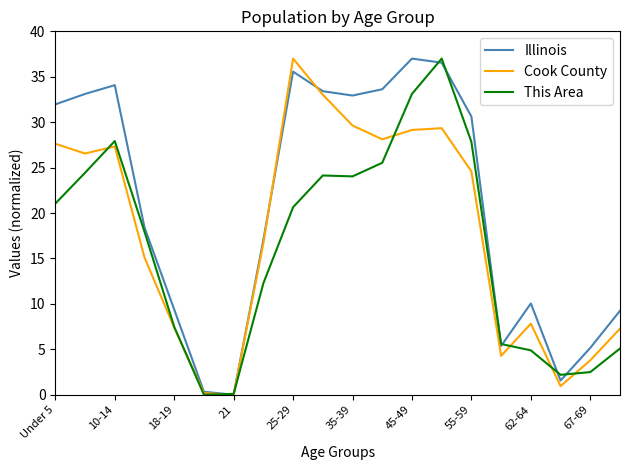

In Cook County, how many points are lower than both neighbors (excluding endpoints)?

5